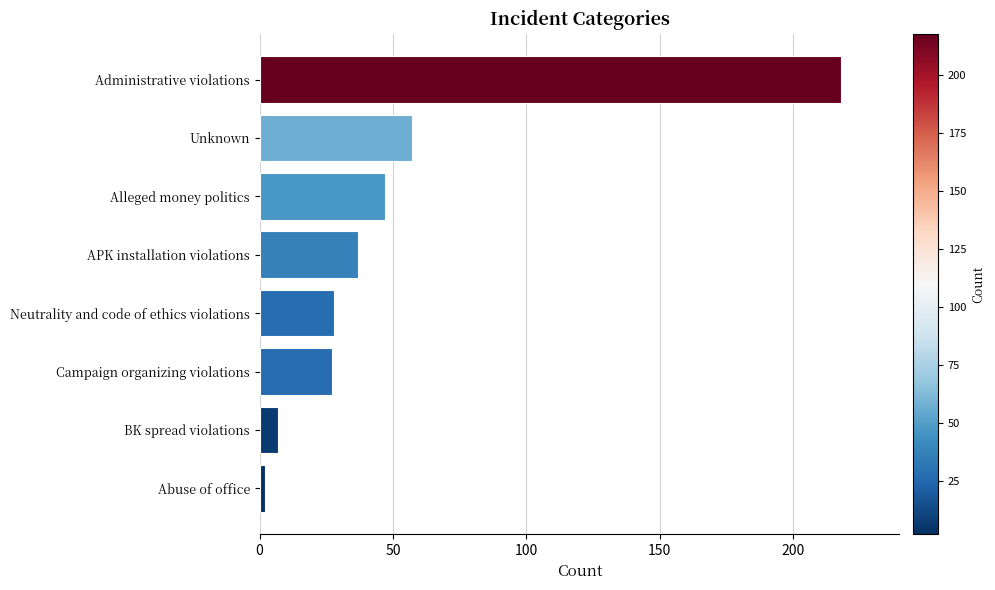

The chart shows a value of 320 at Administrative violations. True or false?

False